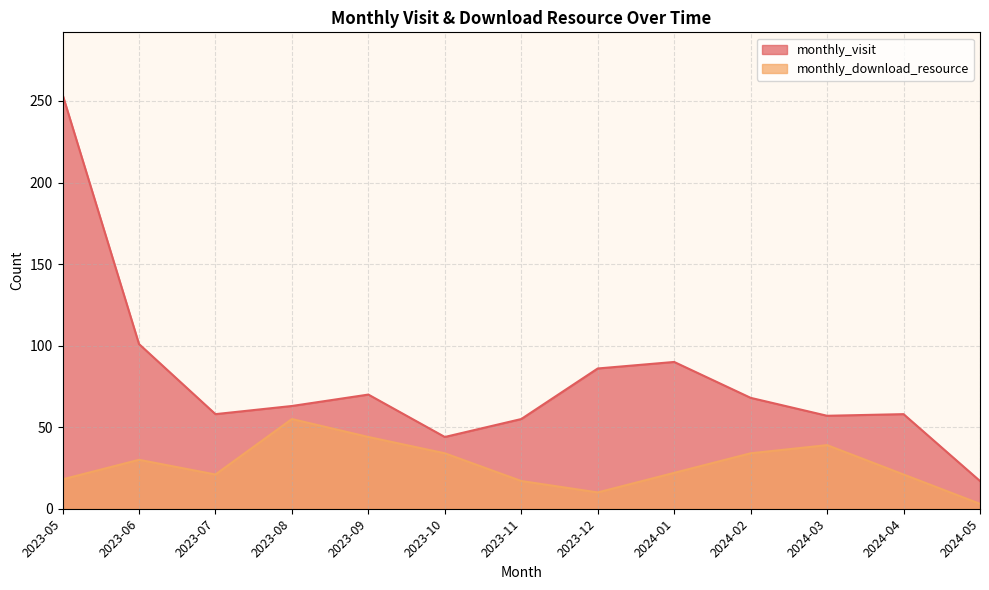

Which series has the largest total across all categories?

monthly_visit